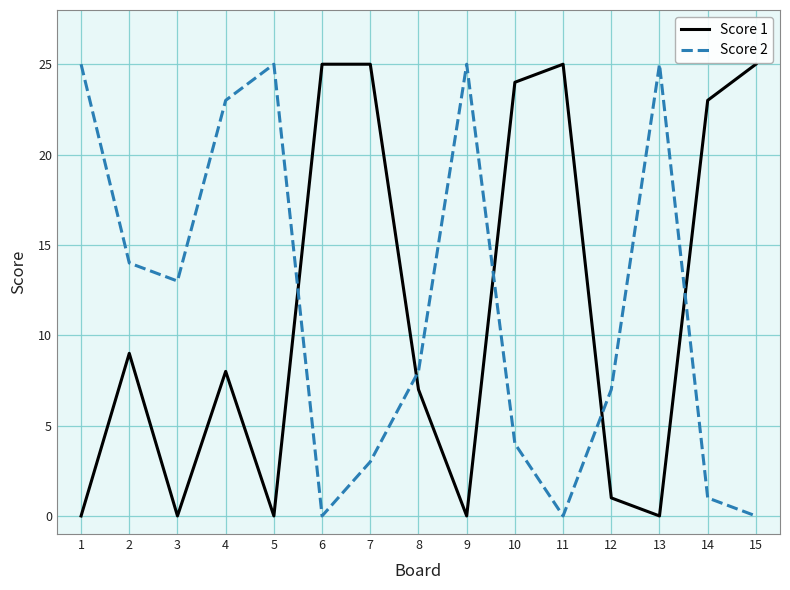

Reading left to right, list all the values displayed in this chart.

Score 1: 1=0	2=9	3=0	4=8	5=0	6=25	7=25	8=7	9=0	10=24	11=25	12=1	13=0	14=23	15=25
Score 2: 1=25	2=14	3=13	4=23	5=25	6=0	7=3	8=8	9=25	10=4	11=0	12=7	13=25	14=1	15=0